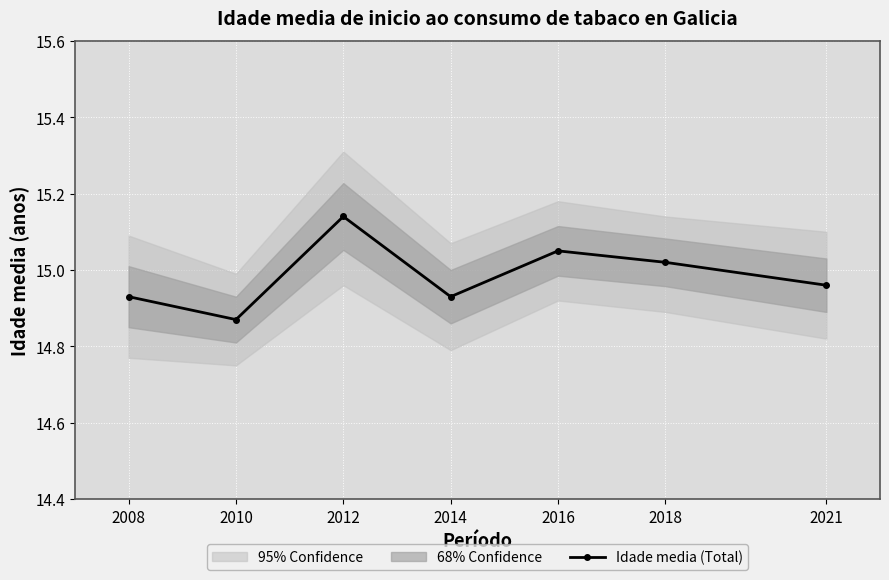

True or false: the data shows 15.1 at 2012.

True